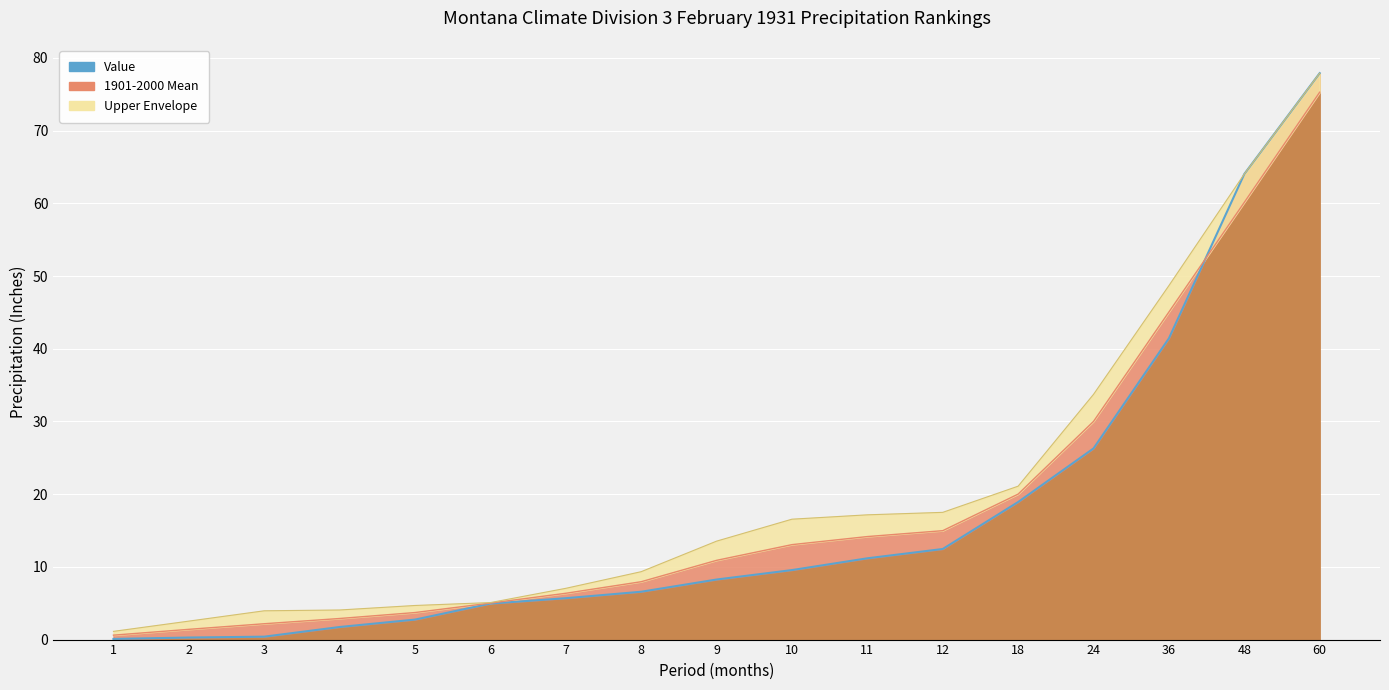

What is the value of the Value point at the 4th from the left?

1.7